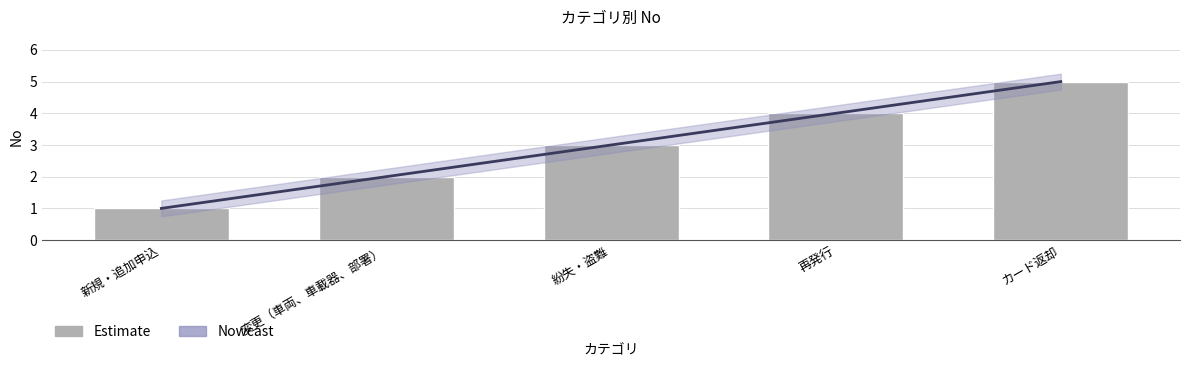

What is the difference between the values at カード返却 and 再発行?

1